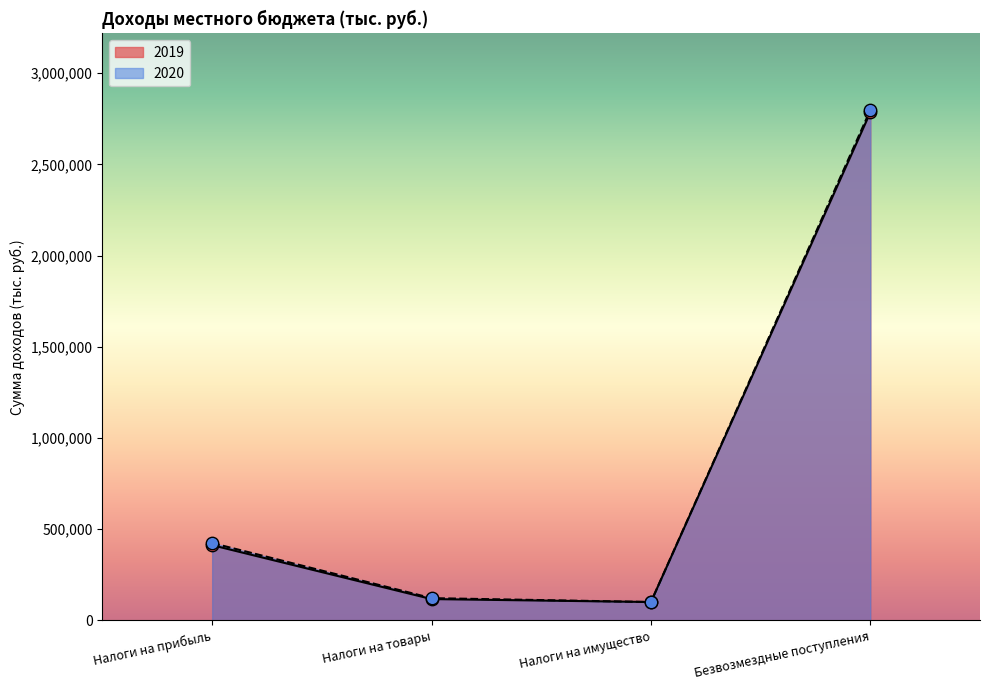

Which series reaches the maximum Y coordinate?

2020